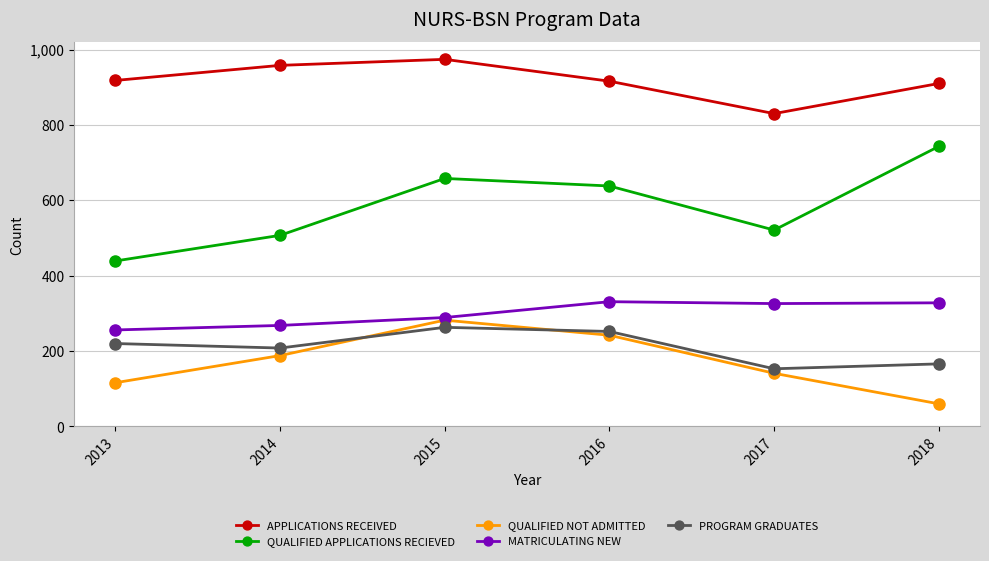

How many categories are shown in the chart?

6